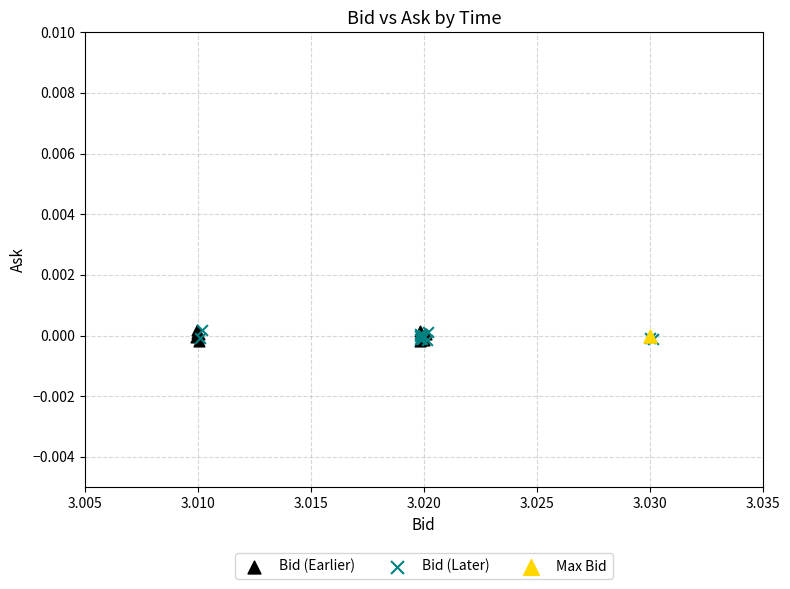

What are all the series names shown in the legend?

Bid (Earlier), Bid (Later), Max Bid